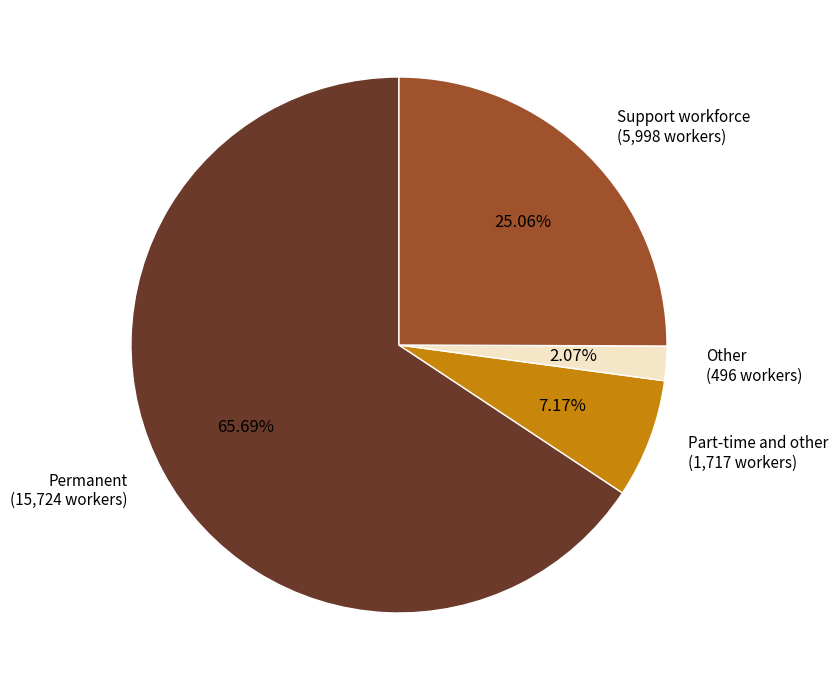

Between Permanent and Support workforce, which is larger?

Permanent